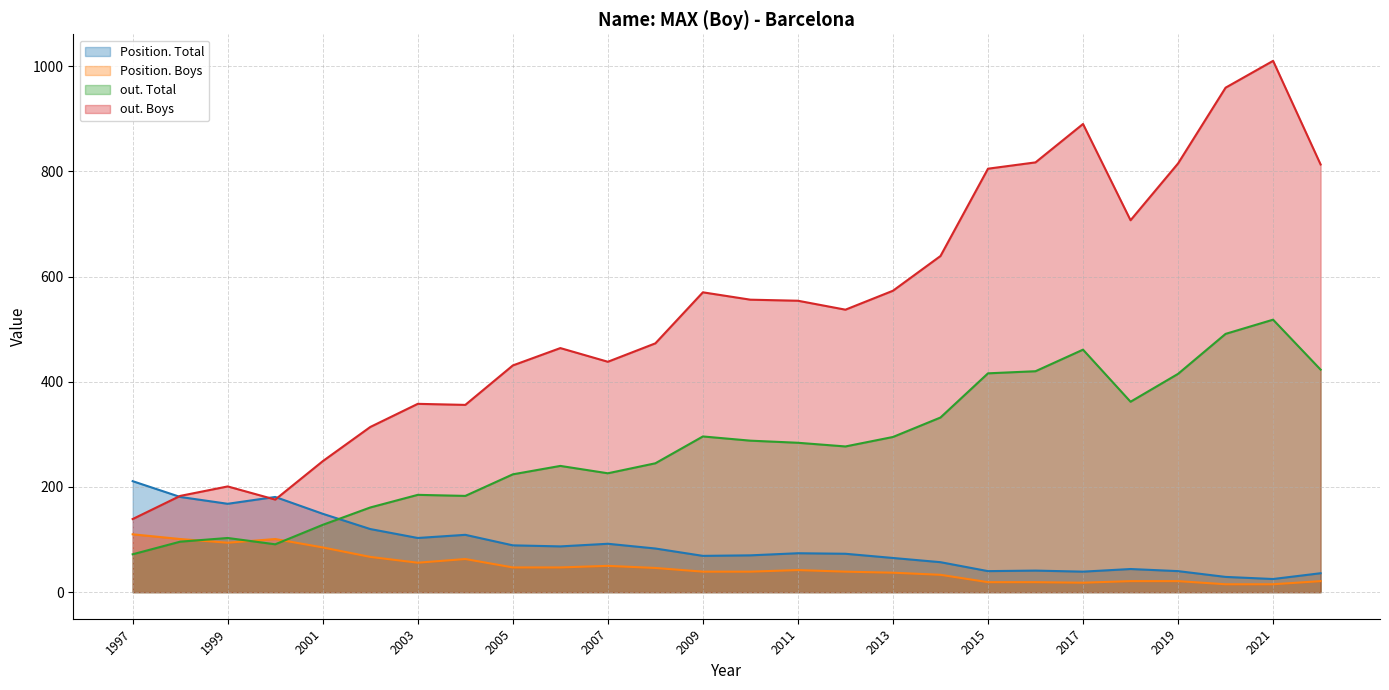

The value of Position. Boys at 2009 is 39. True or false?

True